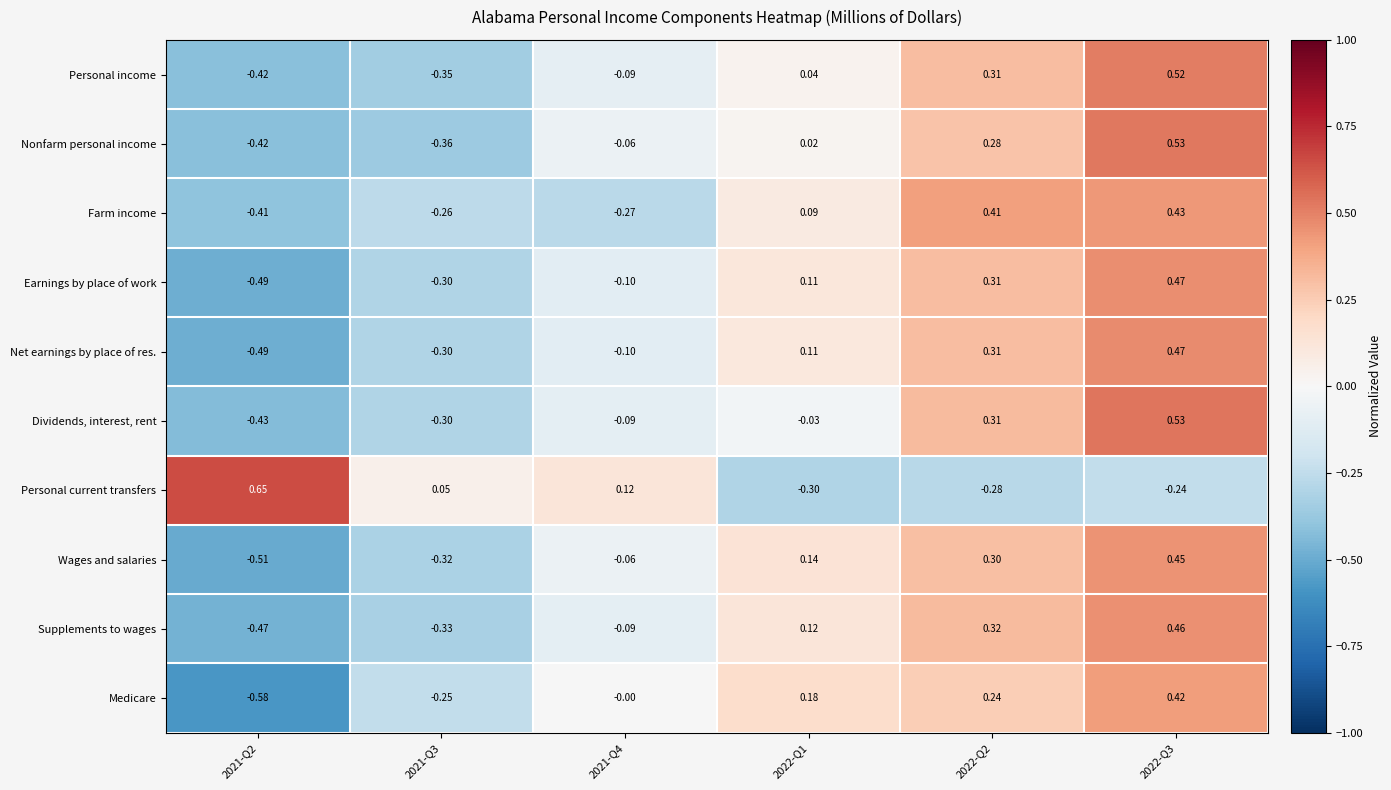

Which series has the widest spread of values?

Medicare